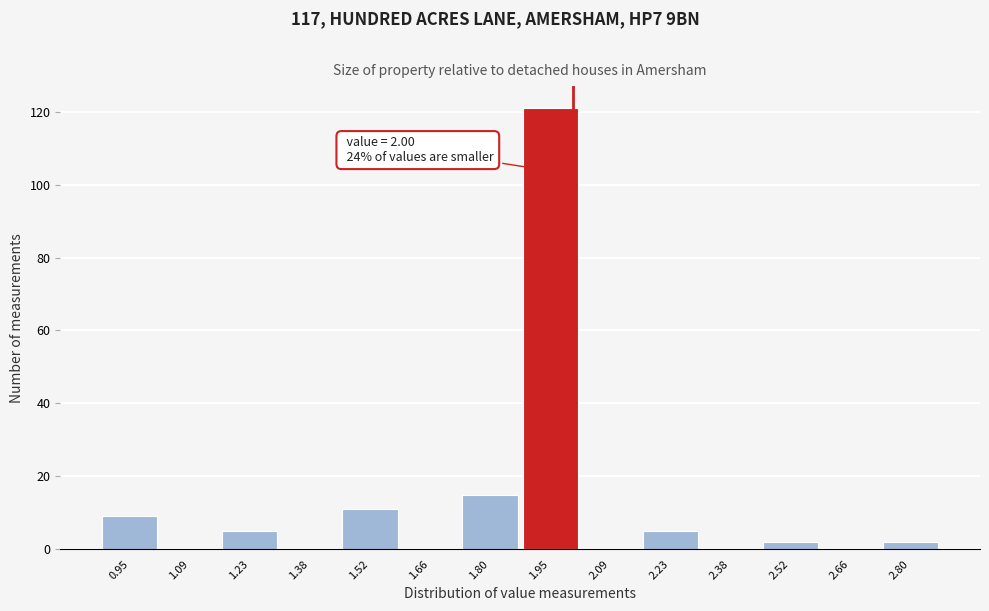

Over which range of the x-axis is the bar tallest?

1.88 to 2.02